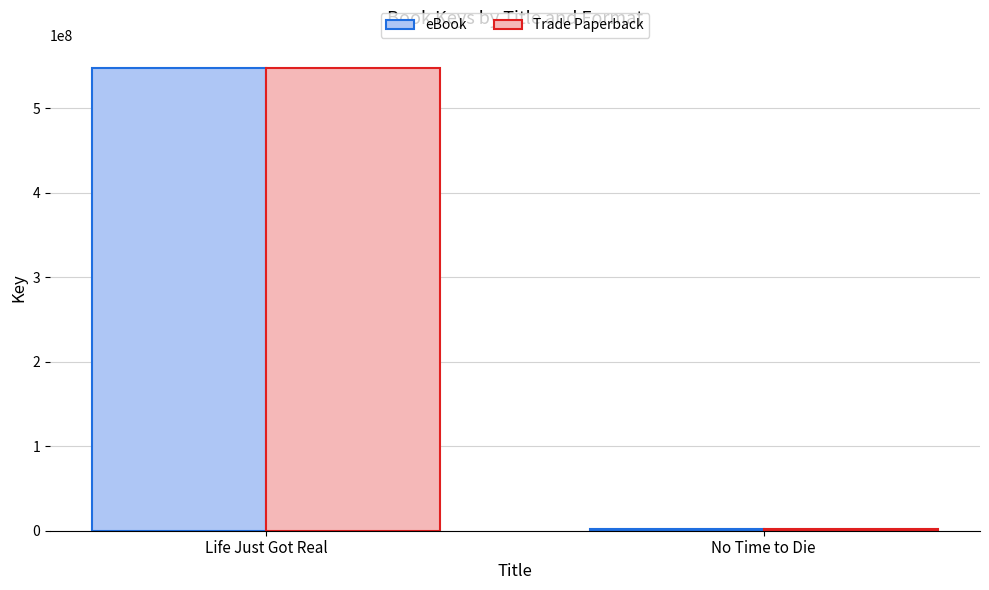

How many values in the Trade Paperback series are below 547761190?

1